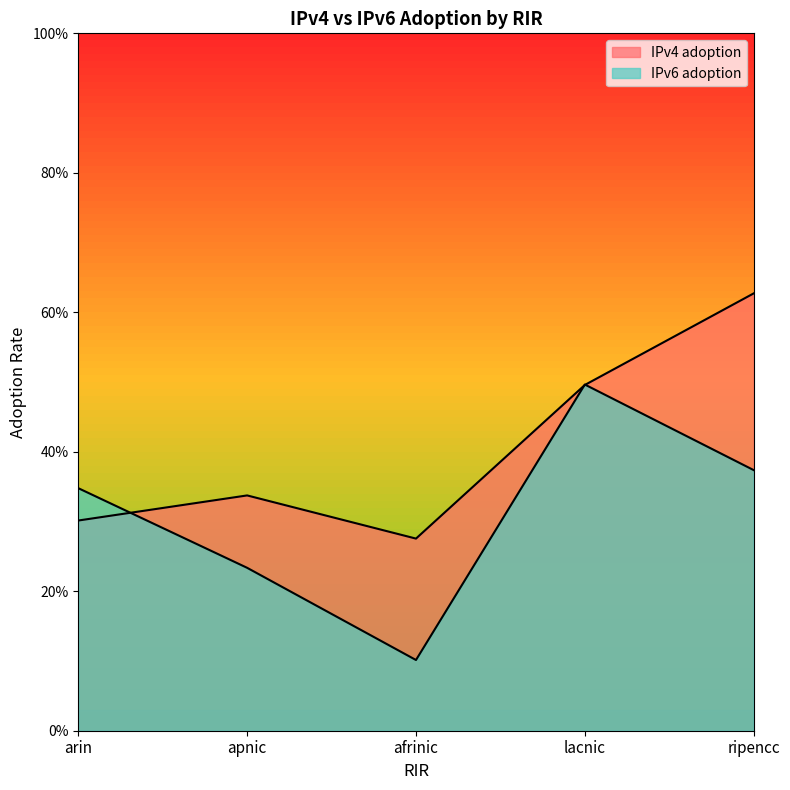

True or false: IPv4 adoption has a value of 0.1 at apnic.

False